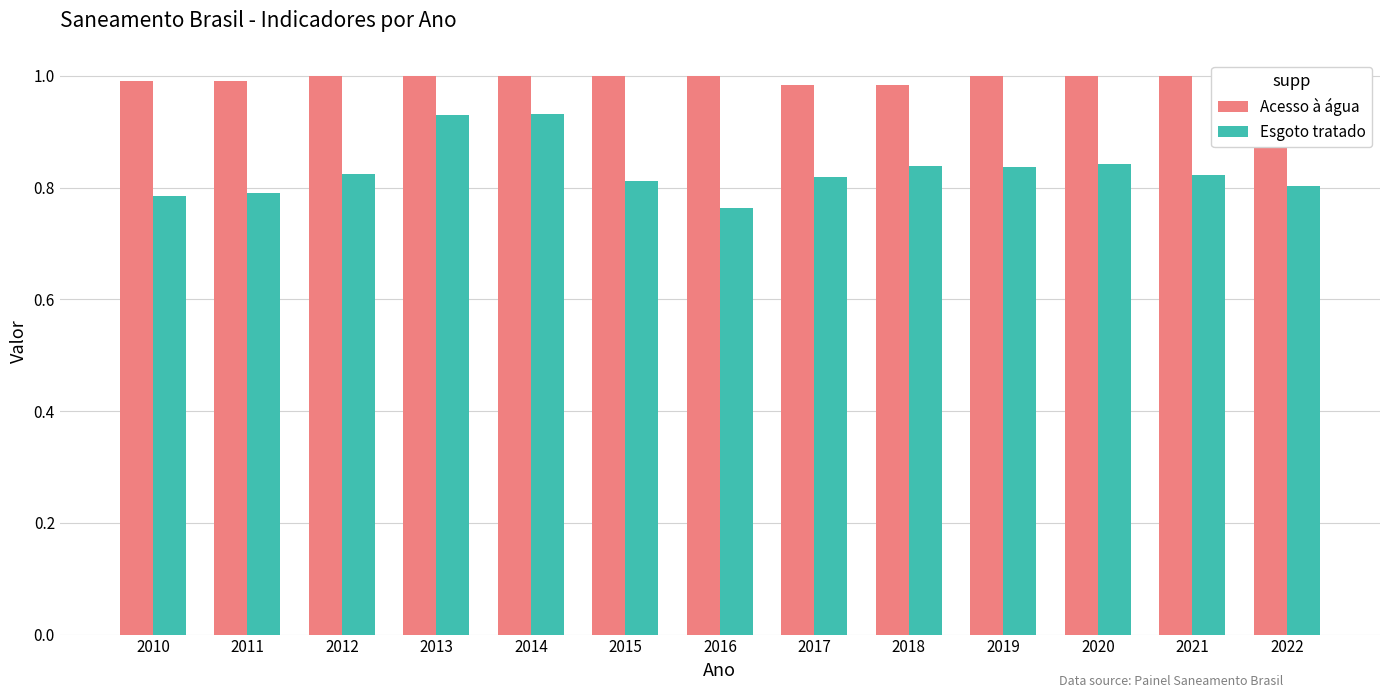

Which series has the largest range (max minus min)?

Esgoto tratado